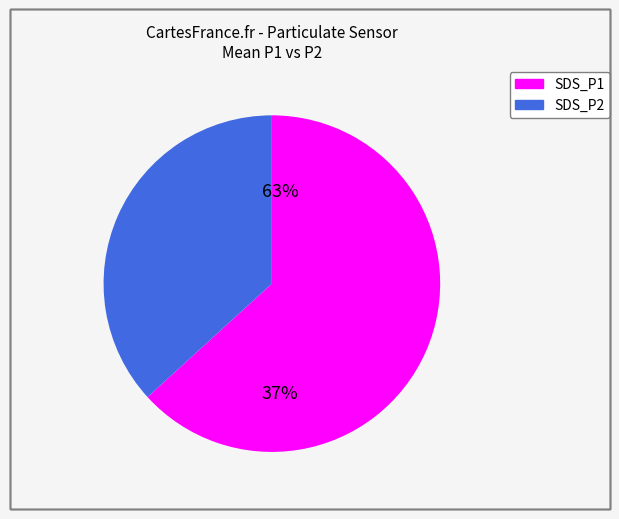

Count the number of slices in the pie.

2